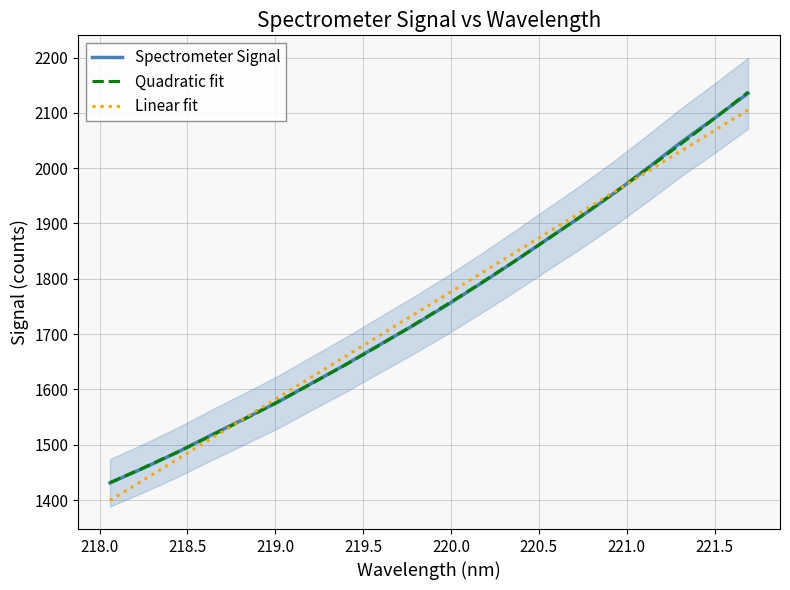

What is the lowest value of the Linear fit series?

1399.2